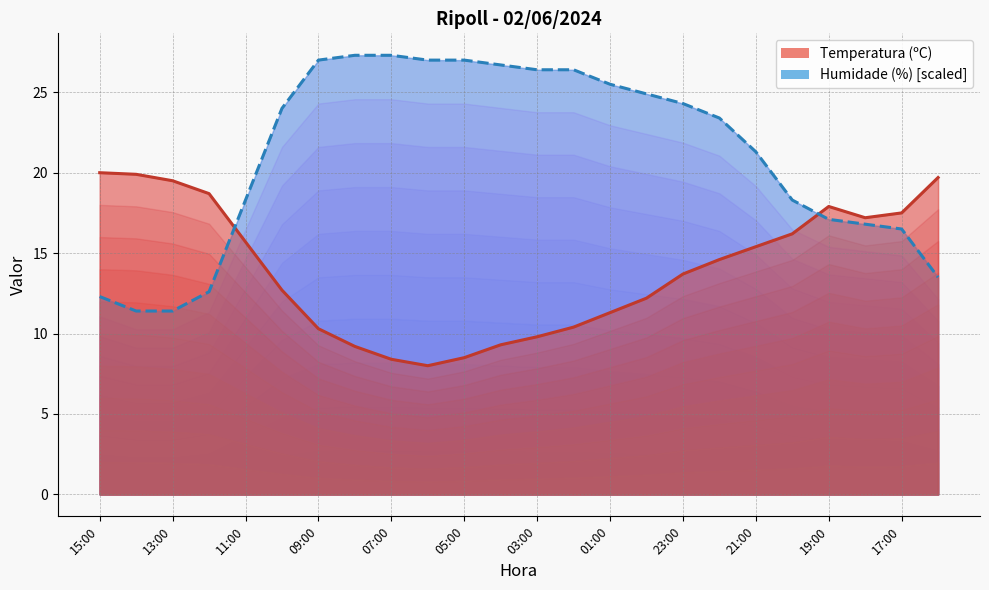

What is the highest value of the Humidade (%) line series?

27.3